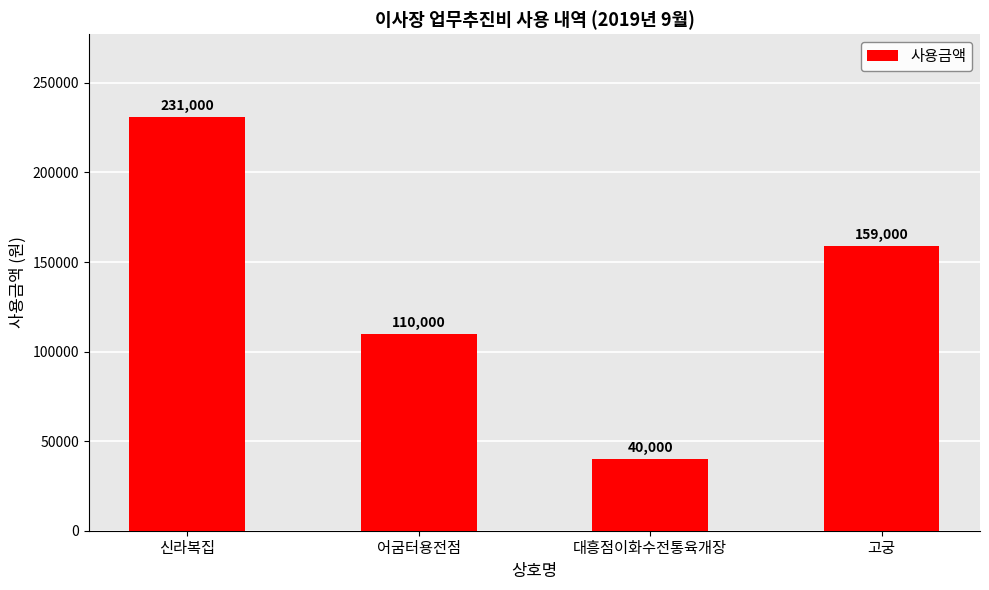

Approximately how many times larger is the value at 어굼터용전점 compared to 고궁?

0.7